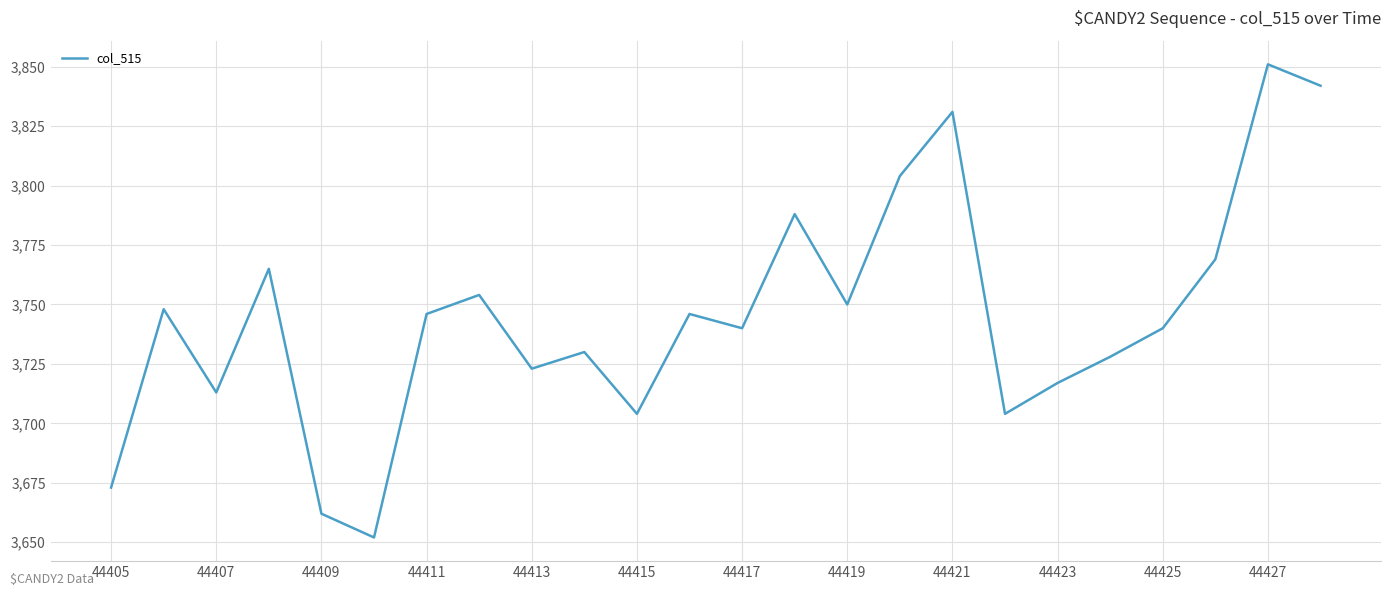

What is the difference between the maximum and minimum values?

199